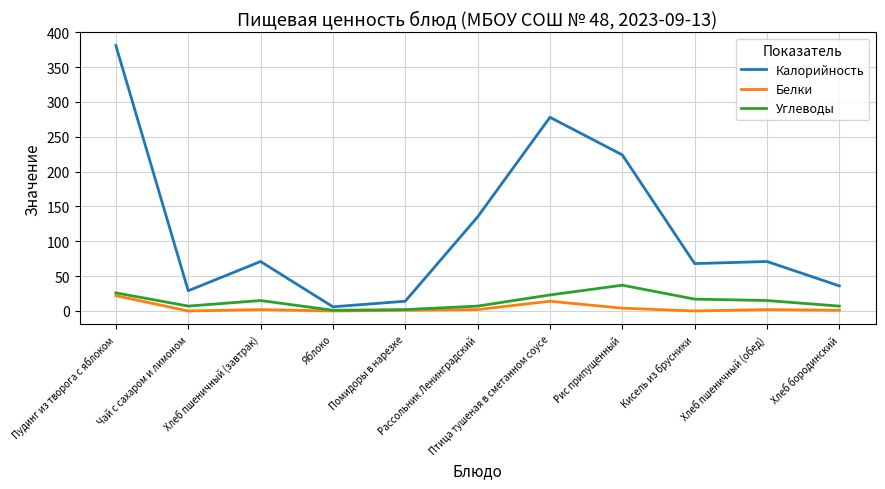

Is it true that Белки equals 22 at Пудинг из творога с яблоком?

True